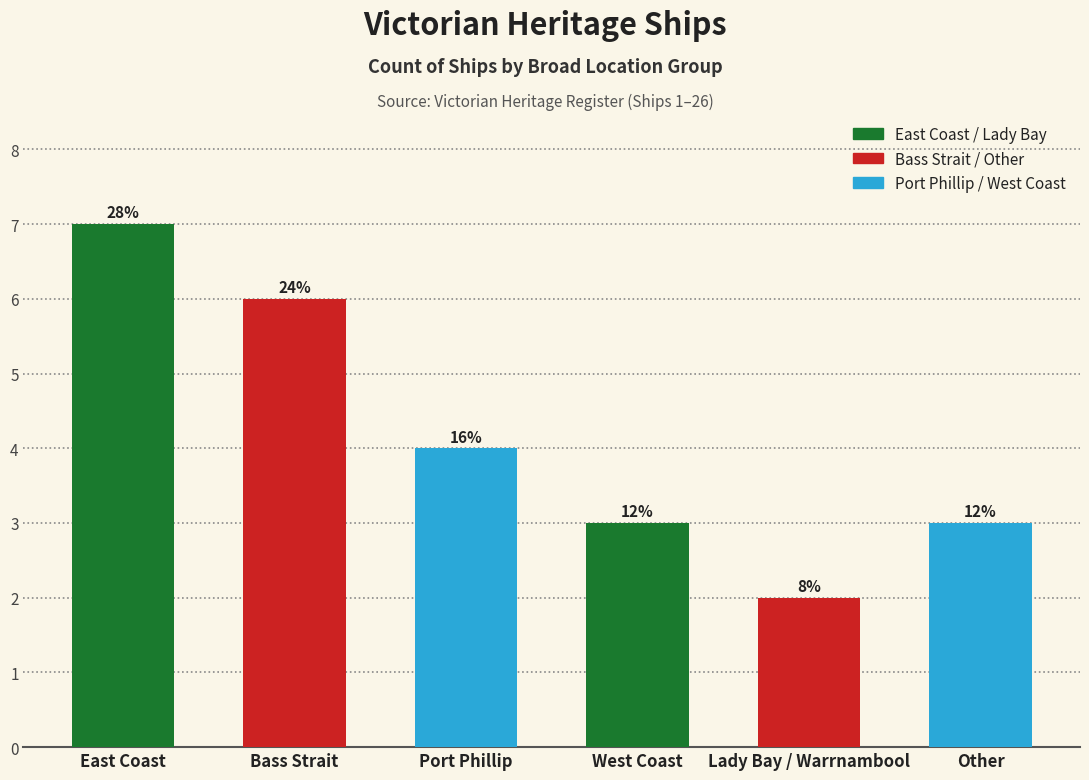

What is the smallest value displayed?

2